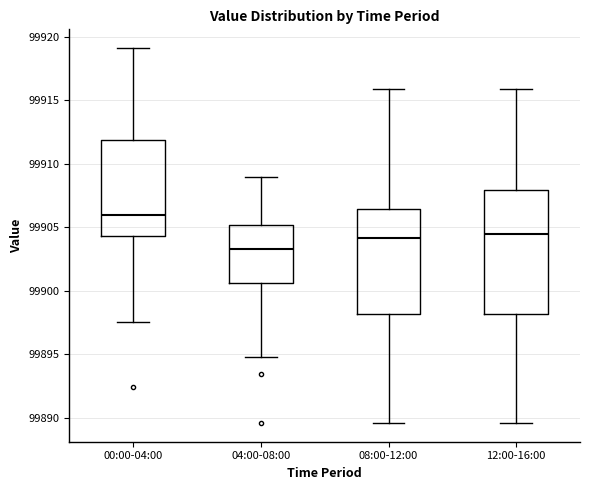

Comparing the boxes themselves (not the whiskers), which one is the tallest?

12:00-16:00